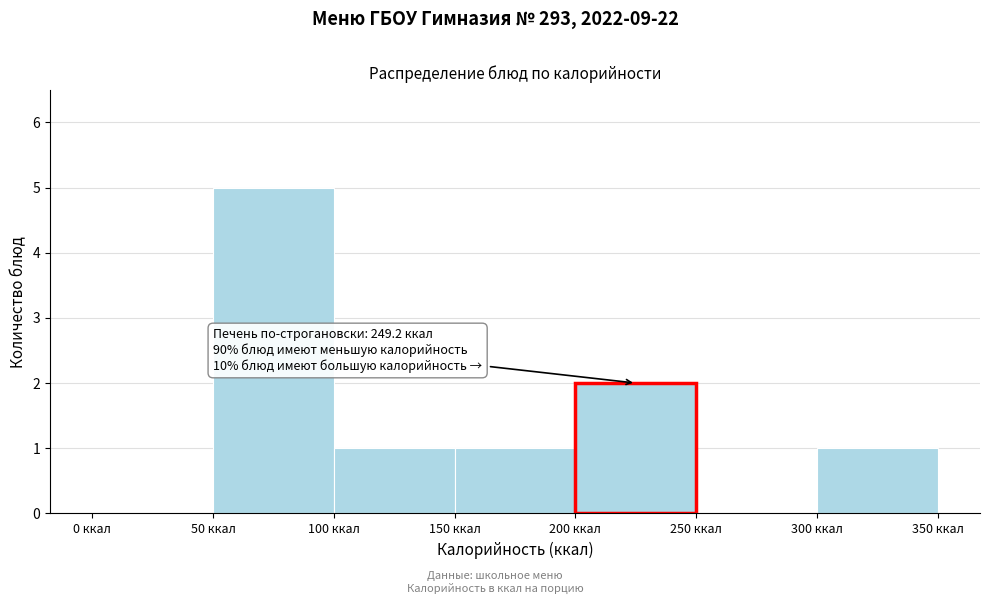

Over which range of the x-axis is the bar tallest?

50 to 100